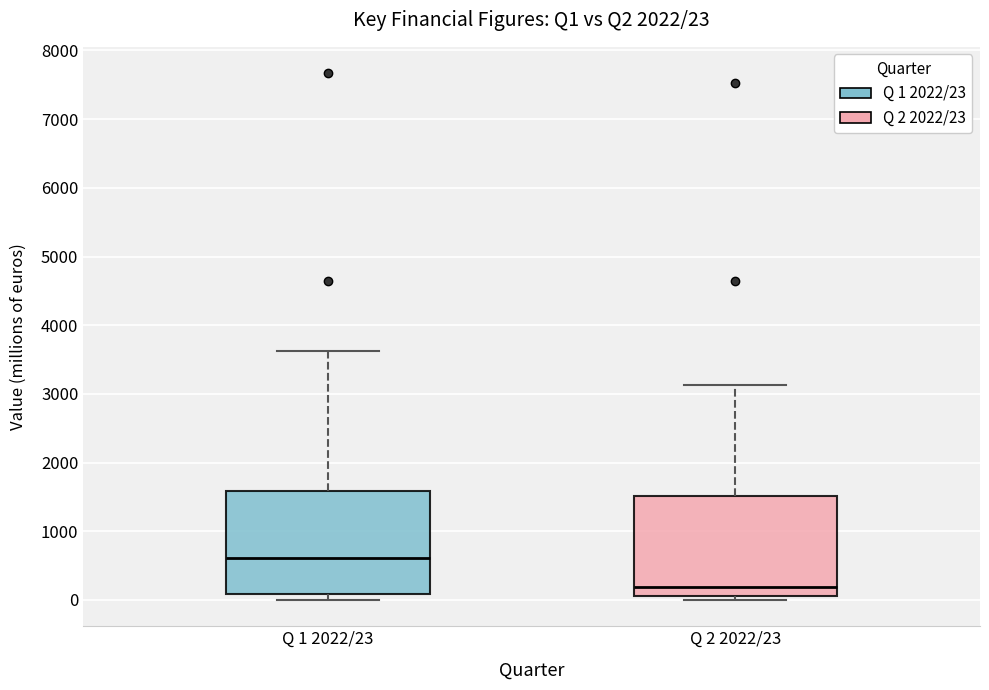

Which box's median line is the highest?

Q 1 2022/23